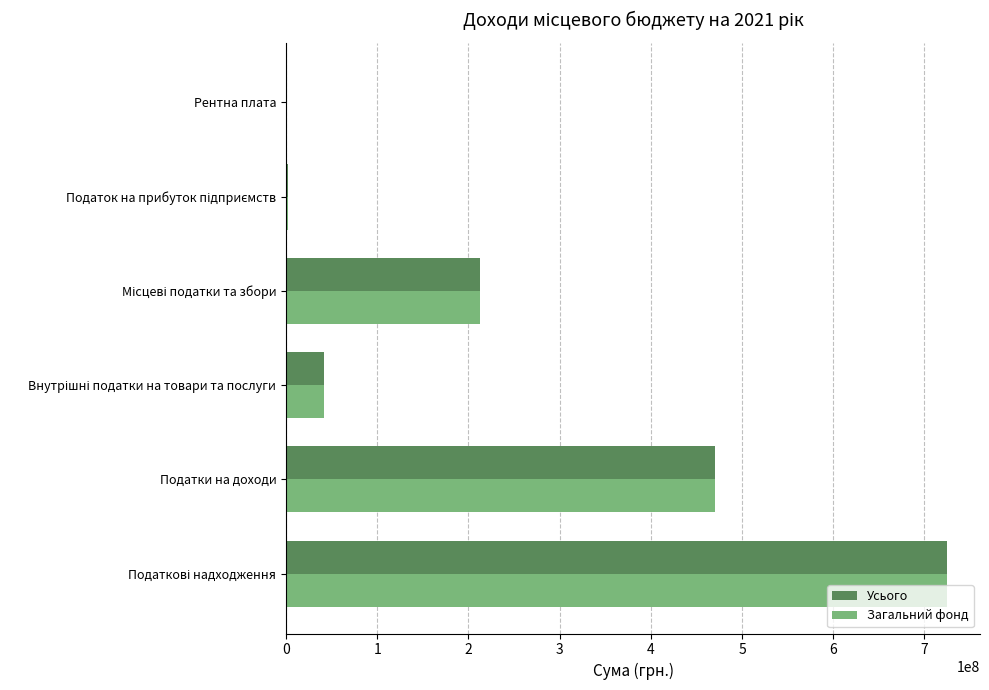

Is it true that Усього equals 469900000 at Податки на доходи?

True